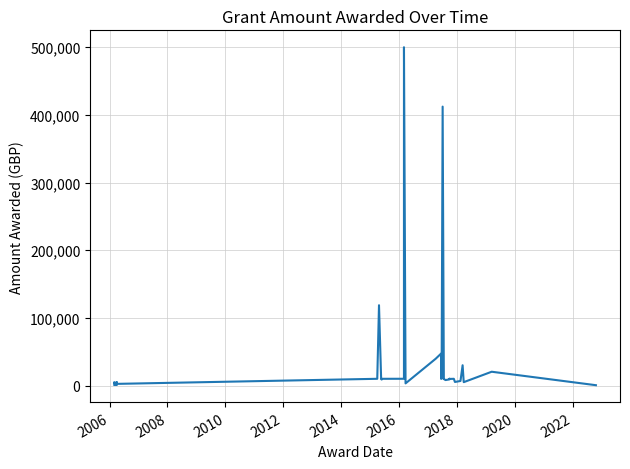

How many lines are shown in the chart?

1